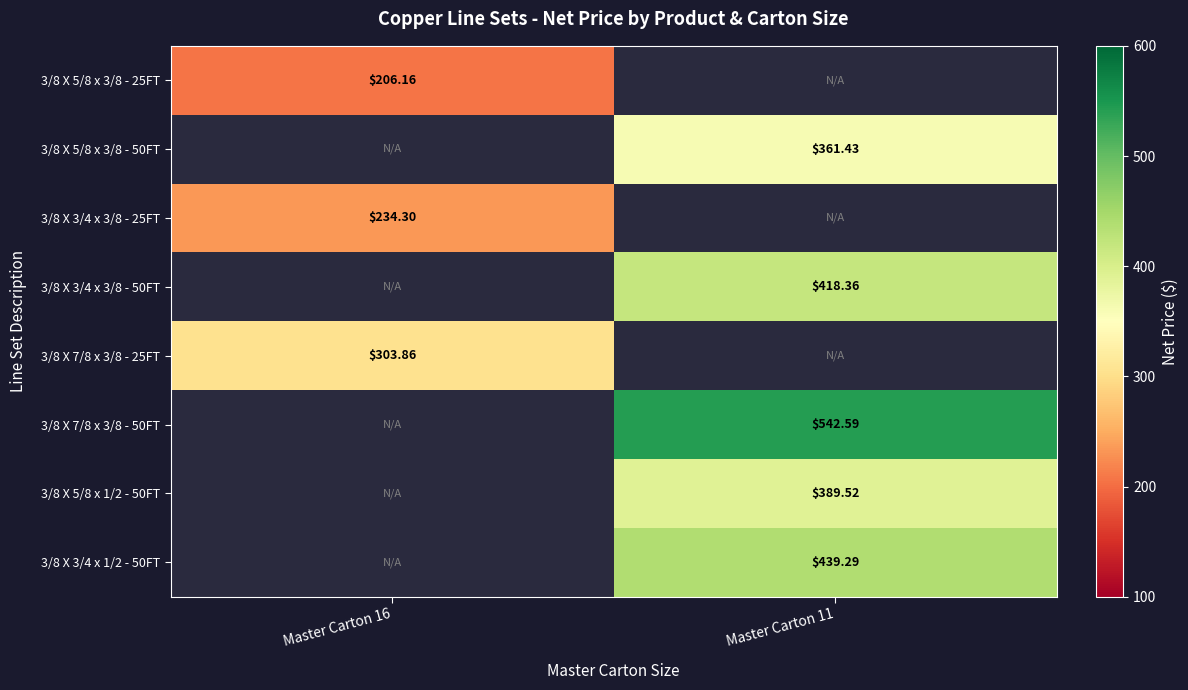

Is the value of 3/8 X 5/8 x 3/8 - 50FT at Master Carton 11 greater than the value of 3/8 X 3/4 x 3/8 - 25FT at Master Carton 16?

Yes